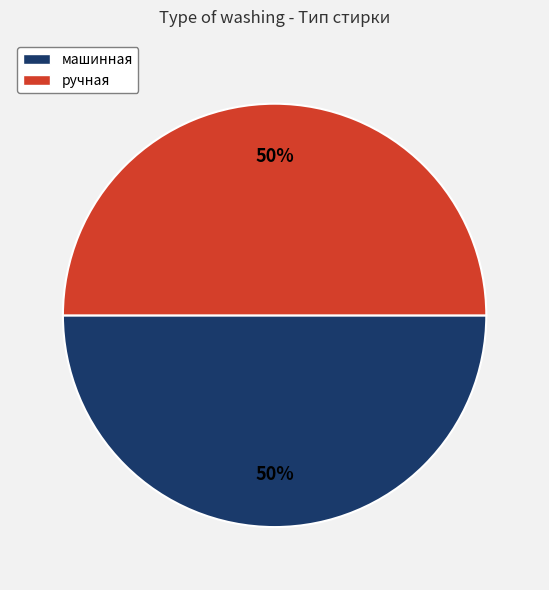

Do машинная and ручная together represent more than half of the pie?

Yes